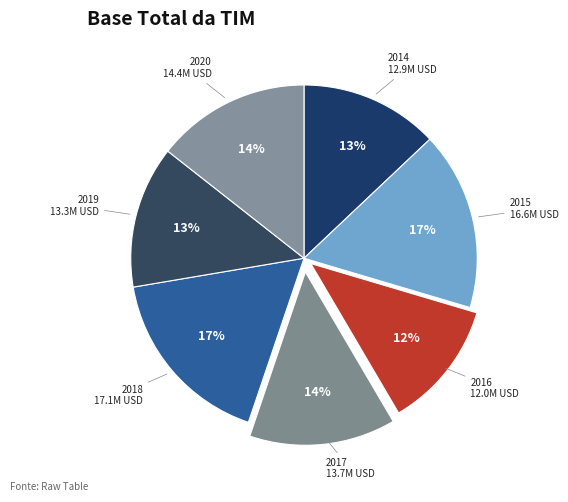

What is the smallest slice in the pie chart?

2016